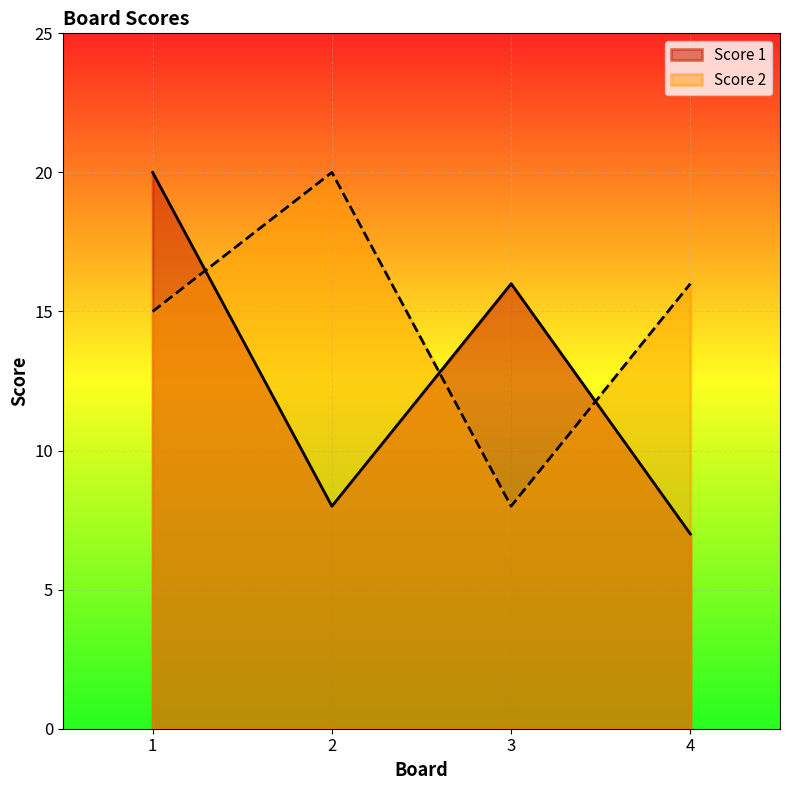

Which series changed the most between 3 and 4?

Score 1